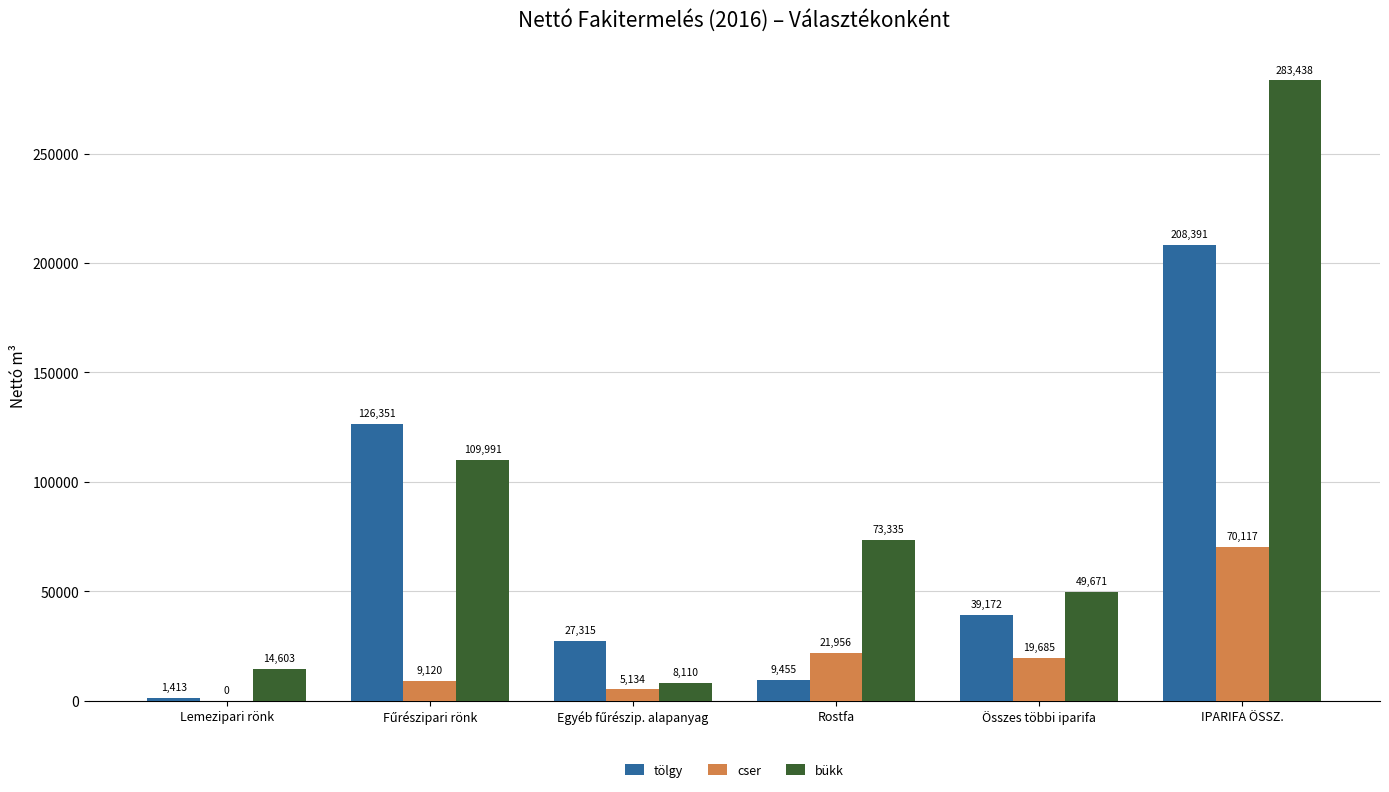

At which category is the sum across all series the highest?

IPARIFA ÖSSZ.